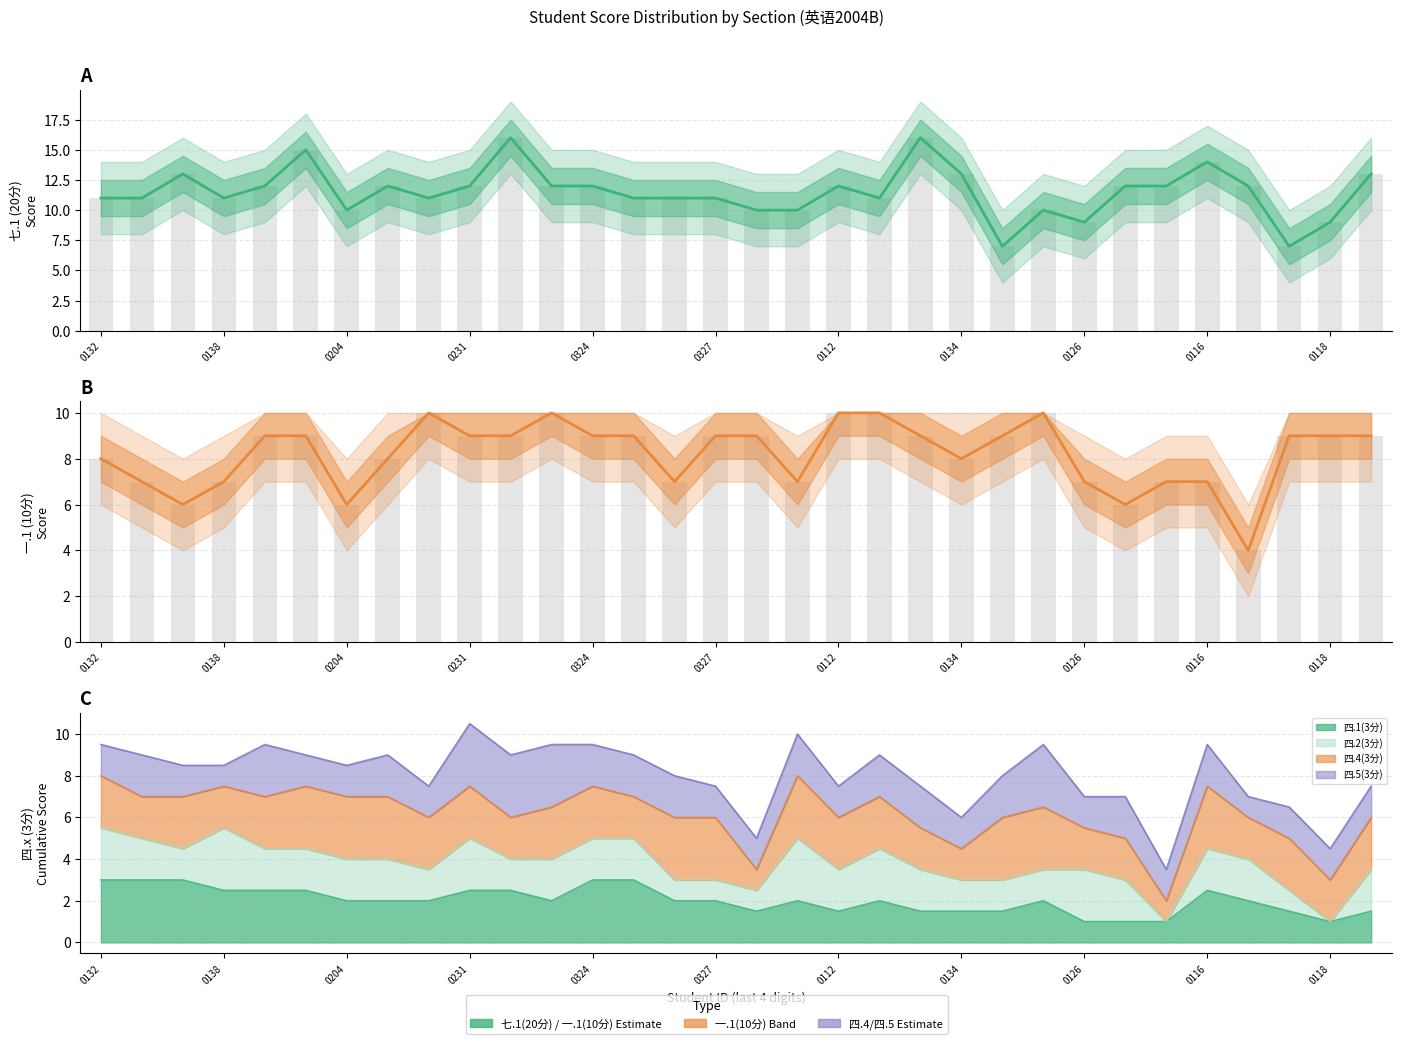

What is the minimum value shown in the chart?

4